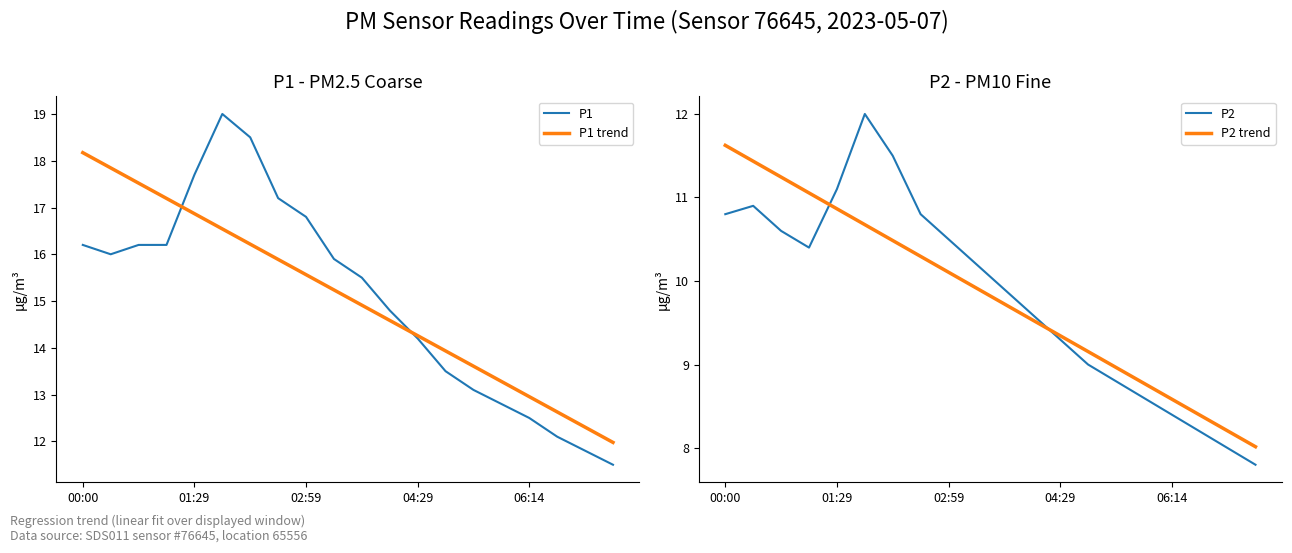

True or false: P2 has more than 1 points higher than both neighbors.

True